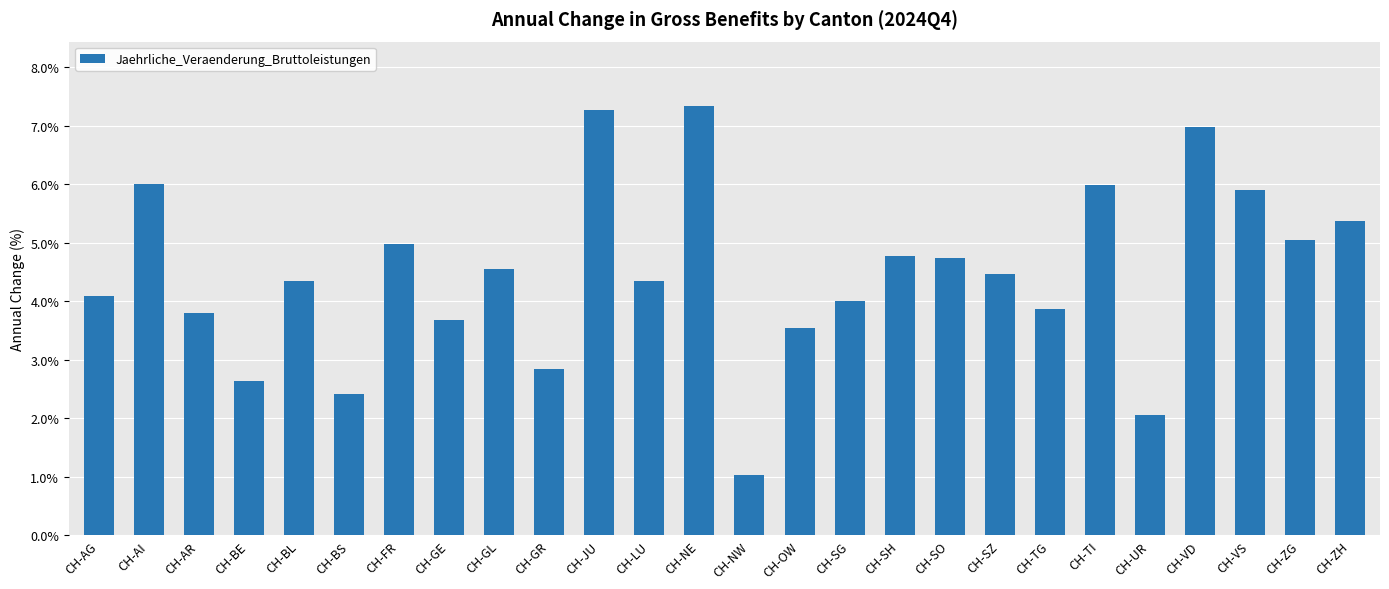

What is the difference between the values at CH-LU and CH-VS?

1.6